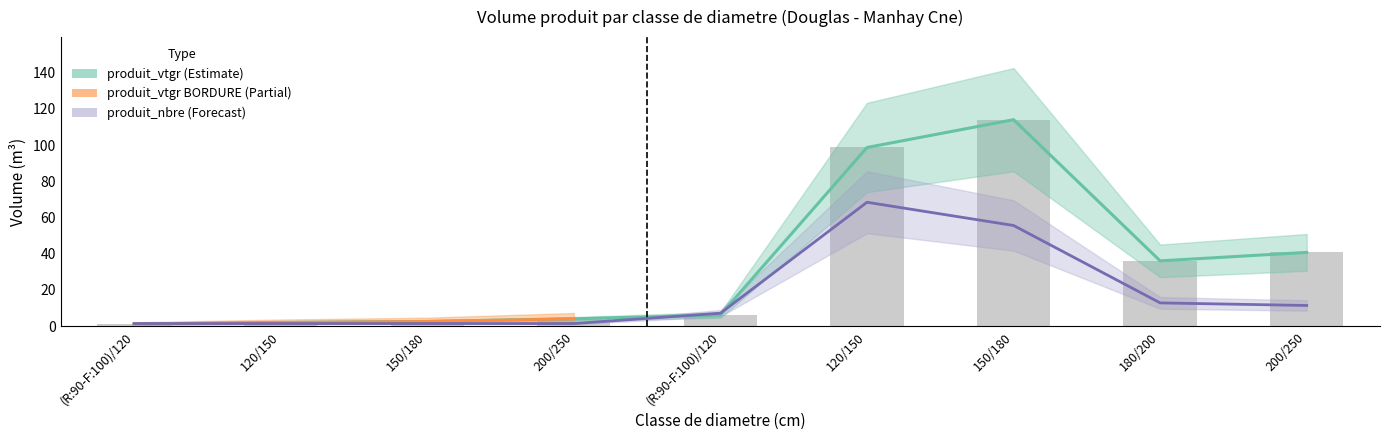

Reading right to left, what are all the values shown in this chart?

produit_vtgr: 40.7	36.0	114.0	98.6	6.2	4.0	2.6	2.0	1.2
produit_nbre: 11.4	12.8	55.6	68.4	7.1	1.4	1.4	1.4	1.4